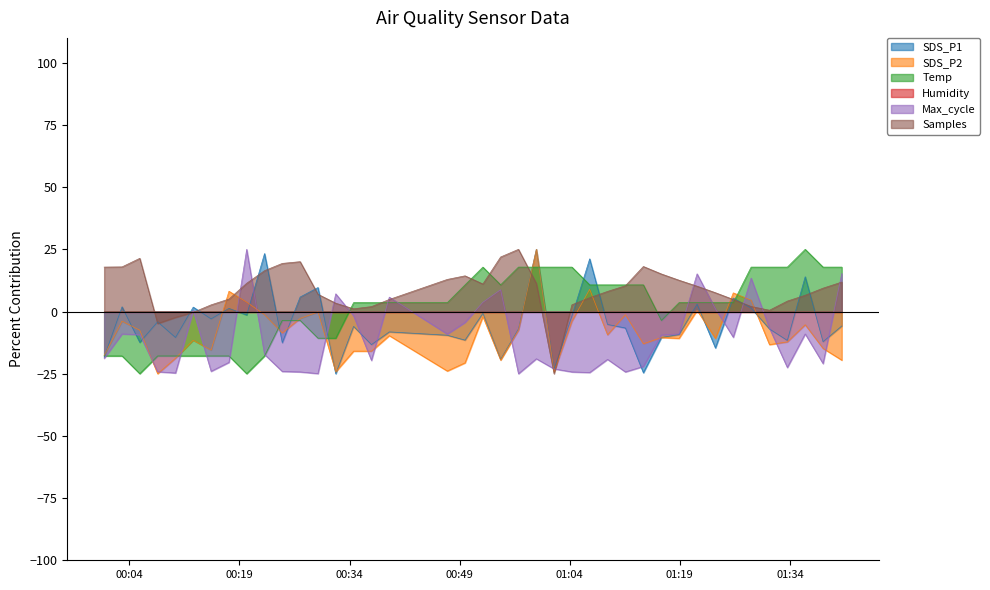

Reading right to left, extract all data points from this chart.

SDS_P1: 2023/01/30 01:41:04=-5.8	2023/01/30 01:38:31=-12.1	2023/01/30 01:36:05=14.0	2023/01/30 01:33:39=-11.6	2023/01/30 01:31:13=-7.0	2023/01/30 01:28:43=1.4	2023/01/30 01:26:17=5.4	2023/01/30 01:23:51=-14.6	2023/01/30 01:21:21=3.0	2023/01/30 01:18:54=-9.3	2023/01/30 01:16:29=-10.4	2023/01/30 01:14:02=-24.6	2023/01/30 01:11:35=-6.6	2023/01/30 01:09:09=-5.2	2023/01/30 01:06:43=21.2	2023/01/30 01:04:18=-1.8	2023/01/30 01:01:52=-23.1	2023/01/30 00:59:27=25.0	2023/01/30 00:57:01=-7.0	2023/01/30 00:54:35=-19.2	2023/01/30 00:52:10=-0.7	2023/01/30 00:49:44=-11.5	2023/01/30 00:47:19=-9.5	2023/01/30 00:39:25=-8.2	2023/01/30 00:36:59=-13.3	2023/01/30 00:34:33=-6.0	2023/01/30 00:32:07=-25.0	2023/01/30 00:29:42=9.6	2023/01/30 00:27:16=5.8	2023/01/30 00:24:50=-12.5	2023/01/30 00:22:25=23.3	2023/01/30 00:19:59=-1.4	2023/01/30 00:17:34=1.3	2023/01/30 00:15:08=-3.0	2023/01/30 00:12:42=1.8	2023/01/30 00:10:17=-10.4	2023/01/30 00:07:51=-4.1	2023/01/30 00:05:25=-12.4	2023/01/30 00:03:00=1.9	2023/01/30 00:00:34=-18.3
SDS_P2: 2023/01/30 01:41:04=-19.5	2023/01/30 01:38:31=-14.8	2023/01/30 01:36:05=-5.3	2023/01/30 01:33:39=-12.2	2023/01/30 01:31:13=-13.3	2023/01/30 01:28:43=4.5	2023/01/30 01:26:17=7.5	2023/01/30 01:23:51=-10.8	2023/01/30 01:21:21=0.5	2023/01/30 01:18:54=-10.8	2023/01/30 01:16:29=-10.4	2023/01/30 01:14:02=-13.0	2023/01/30 01:11:35=-1.3	2023/01/30 01:09:09=-9.4	2023/01/30 01:06:43=8.9	2023/01/30 01:04:18=-3.9	2023/01/30 01:01:52=-24.2	2023/01/30 00:59:27=25.0	2023/01/30 00:57:01=-7.5	2023/01/30 00:54:35=-19.5	2023/01/30 00:52:10=-2.0	2023/01/30 00:49:44=-20.6	2023/01/30 00:47:19=-23.9	2023/01/30 00:39:25=-9.7	2023/01/30 00:36:59=-15.9	2023/01/30 00:34:33=-15.9	2023/01/30 00:32:07=-24.2	2023/01/30 00:29:42=-0.2	2023/01/30 00:27:16=-2.8	2023/01/30 00:24:50=-8.6	2023/01/30 00:22:25=-1.3	2023/01/30 00:19:59=3.8	2023/01/30 00:17:34=8.2	2023/01/30 00:15:08=-15.5	2023/01/30 00:12:42=-11.5	2023/01/30 00:10:17=-18.8	2023/01/30 00:07:51=-25.0	2023/01/30 00:05:25=-7.5	2023/01/30 00:03:00=-3.9	2023/01/30 00:00:34=-17.7
Temp: 2023/01/30 01:41:04=17.9	2023/01/30 01:38:31=17.9	2023/01/30 01:36:05=25.0	2023/01/30 01:33:39=17.9	2023/01/30 01:31:13=17.9	2023/01/30 01:28:43=17.9	2023/01/30 01:26:17=3.6	2023/01/30 01:23:51=3.6	2023/01/30 01:21:21=3.6	2023/01/30 01:18:54=3.6	2023/01/30 01:16:29=-3.6	2023/01/30 01:14:02=10.7	2023/01/30 01:11:35=10.7	2023/01/30 01:09:09=10.7	2023/01/30 01:06:43=10.7	2023/01/30 01:04:18=17.9	2023/01/30 01:01:52=17.9	2023/01/30 00:59:27=17.9	2023/01/30 00:57:01=17.9	2023/01/30 00:54:35=10.7	2023/01/30 00:52:10=17.9	2023/01/30 00:49:44=10.7	2023/01/30 00:47:19=3.6	2023/01/30 00:39:25=3.6	2023/01/30 00:36:59=3.6	2023/01/30 00:34:33=3.6	2023/01/30 00:32:07=-10.7	2023/01/30 00:29:42=-10.7	2023/01/30 00:27:16=-3.6	2023/01/30 00:24:50=-3.6	2023/01/30 00:22:25=-17.9	2023/01/30 00:19:59=-25.0	2023/01/30 00:17:34=-17.9	2023/01/30 00:15:08=-17.9	2023/01/30 00:12:42=-17.9	2023/01/30 00:10:17=-17.9	2023/01/30 00:07:51=-17.9	2023/01/30 00:05:25=-25.0	2023/01/30 00:03:00=-17.9	2023/01/30 00:00:34=-17.9
Max_cycle: 2023/01/30 01:41:04=15.3	2023/01/30 01:38:31=-20.9	2023/01/30 01:36:05=-9.0	2023/01/30 01:33:39=-22.5	2023/01/30 01:31:13=-6.7	2023/01/30 01:28:43=13.4	2023/01/30 01:26:17=-10.3	2023/01/30 01:23:51=1.1	2023/01/30 01:21:21=15.1	2023/01/30 01:18:54=-9.0	2023/01/30 01:16:29=-9.4	2023/01/30 01:14:02=-22.1	2023/01/30 01:11:35=-24.3	2023/01/30 01:09:09=-19.2	2023/01/30 01:06:43=-24.5	2023/01/30 01:04:18=-24.3	2023/01/30 01:01:52=-23.1	2023/01/30 00:59:27=-19.0	2023/01/30 00:57:01=-25.0	2023/01/30 00:54:35=8.8	2023/01/30 00:52:10=3.7	2023/01/30 00:49:44=-4.4	2023/01/30 00:47:19=-9.1	2023/01/30 00:39:25=5.8	2023/01/30 00:36:59=-19.6	2023/01/30 00:34:33=-1.7	2023/01/30 00:32:07=7.1	2023/01/30 00:29:42=-24.9	2023/01/30 00:27:16=-24.3	2023/01/30 00:24:50=-24.1	2023/01/30 00:22:25=-17.3	2023/01/30 00:19:59=25.0	2023/01/30 00:17:34=-20.4	2023/01/30 00:15:08=-24.0	2023/01/30 00:12:42=0.5	2023/01/30 00:10:17=-24.7	2023/01/30 00:07:51=-24.2	2023/01/30 00:05:25=-9.3	2023/01/30 00:03:00=-9.0	2023/01/30 00:00:34=-18.8
Samples: 2023/01/30 01:41:04=11.8	2023/01/30 01:38:31=9.4	2023/01/30 01:36:05=6.5	2023/01/30 01:33:39=4.2	2023/01/30 01:31:13=0.5	2023/01/30 01:28:43=2.0	2023/01/30 01:26:17=4.8	2023/01/30 01:23:51=7.6	2023/01/30 01:21:21=10.2	2023/01/30 01:18:54=12.6	2023/01/30 01:16:29=15.1	2023/01/30 01:14:02=18.1	2023/01/30 01:11:35=10.4	2023/01/30 01:09:09=8.1	2023/01/30 01:06:43=5.6	2023/01/30 01:04:18=2.7	2023/01/30 01:01:52=-25.0	2023/01/30 00:59:27=11.3	2023/01/30 00:57:01=25.0	2023/01/30 00:54:35=21.9	2023/01/30 00:52:10=11.1	2023/01/30 00:49:44=14.3	2023/01/30 00:47:19=12.9	2023/01/30 00:39:25=4.8	2023/01/30 00:36:59=2.0	2023/01/30 00:34:33=1.1	2023/01/30 00:32:07=3.3	2023/01/30 00:29:42=6.9	2023/01/30 00:27:16=20.0	2023/01/30 00:24:50=19.3	2023/01/30 00:22:25=16.4	2023/01/30 00:19:59=11.4	2023/01/30 00:17:34=5.0	2023/01/30 00:15:08=2.7	2023/01/30 00:12:42=-0.3	2023/01/30 00:10:17=-2.4	2023/01/30 00:07:51=-4.8	2023/01/30 00:05:25=21.4	2023/01/30 00:03:00=17.9	2023/01/30 00:00:34=17.9